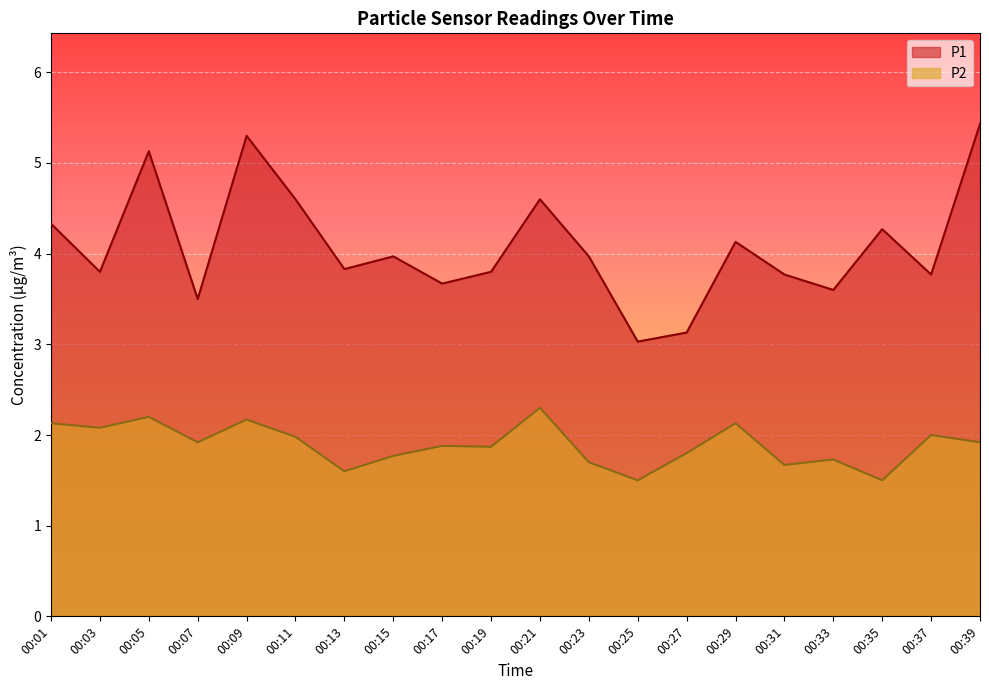

What is the smallest value displayed?

1.5